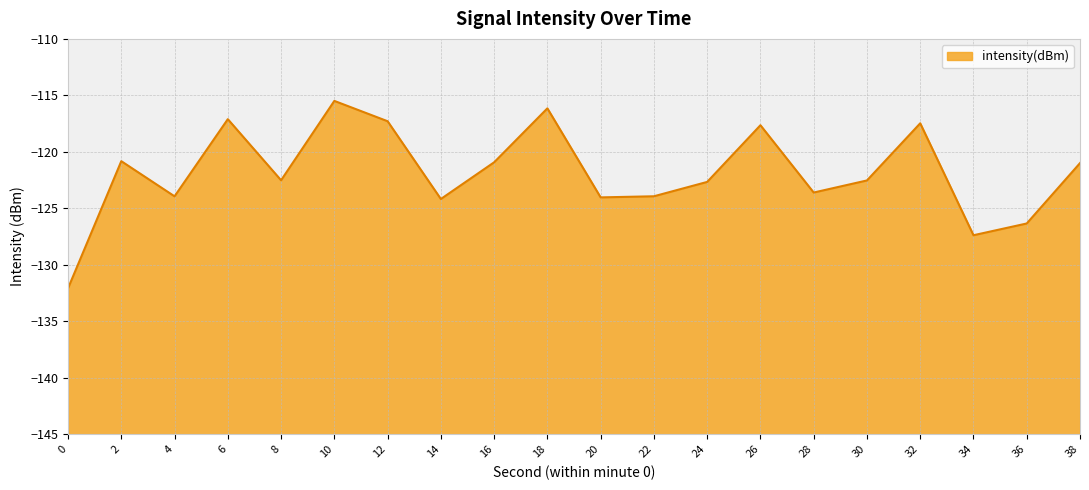

What is the maximum value shown in the chart?

-115.5